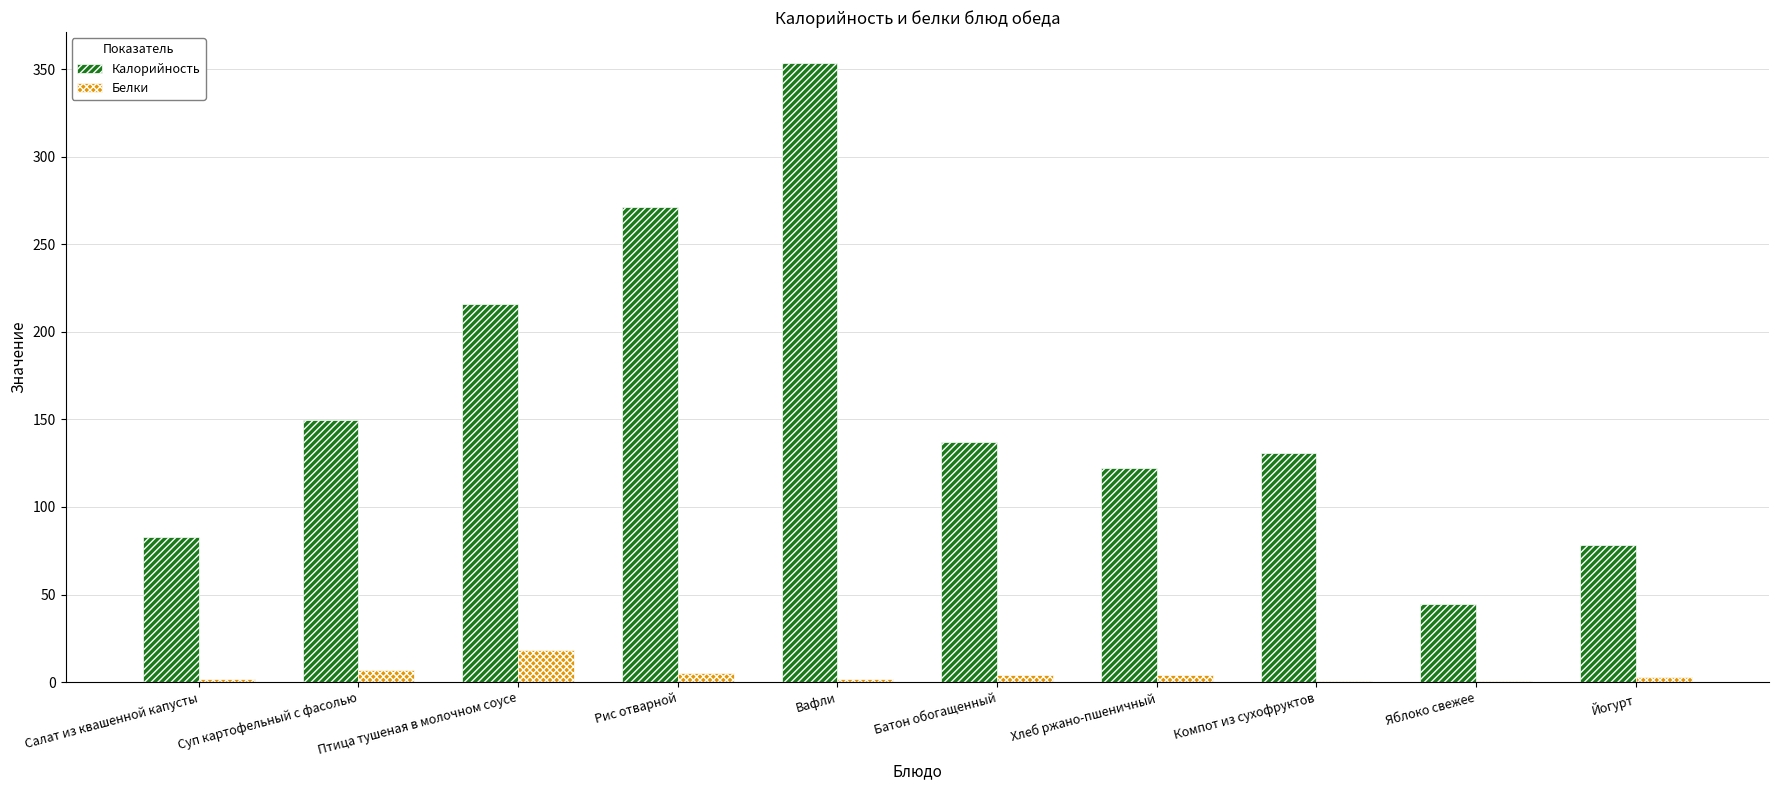

What is the approximate value of Калорийность at Хлеб ржано-пшеничный?

122.3